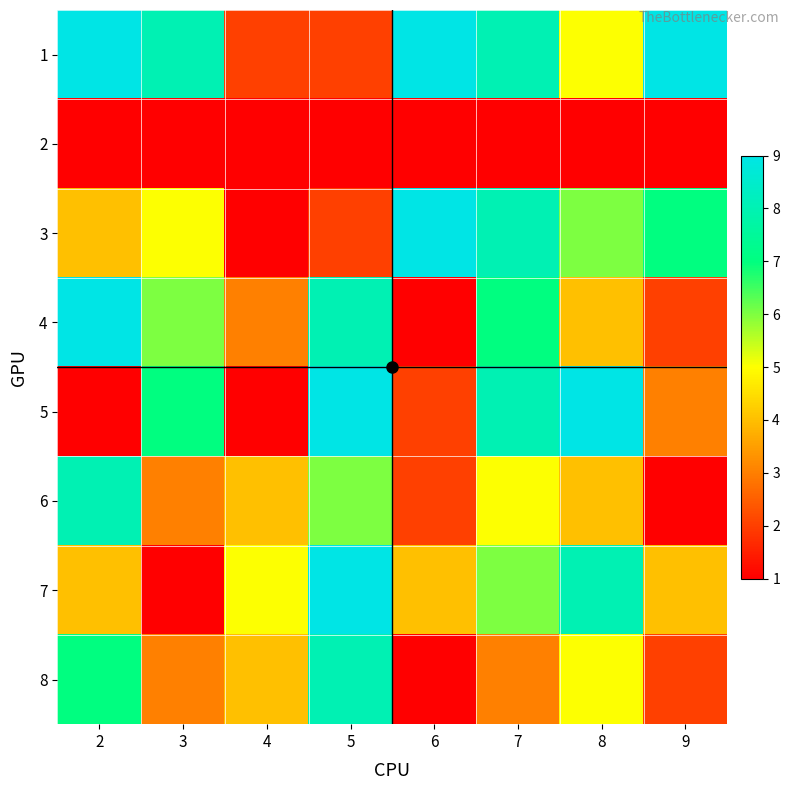

What is the spread (max minus min) of values at 4?

5